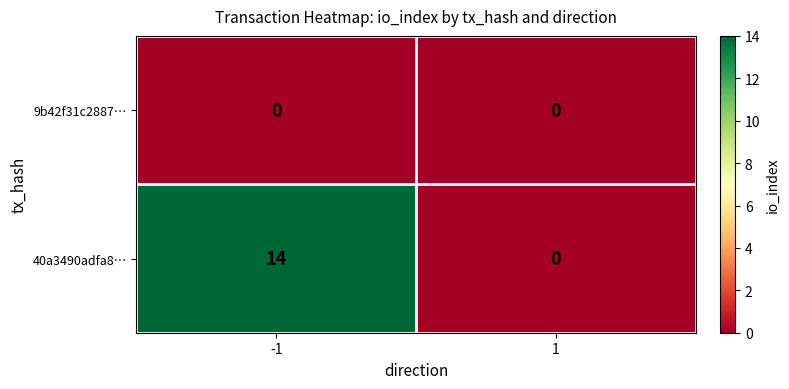

What is the maximum value for 40a3490adfa8…?

14